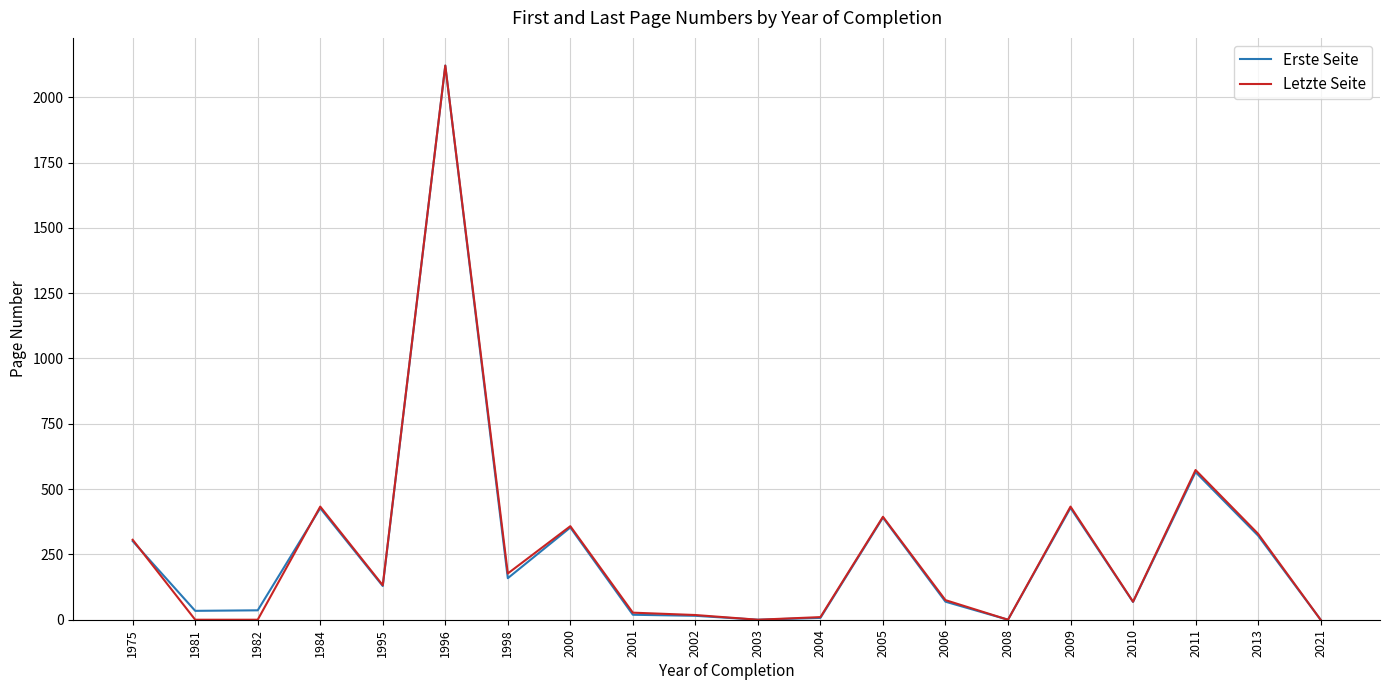

The value of Letzte Seite at 2004 is 10. True or false?

True